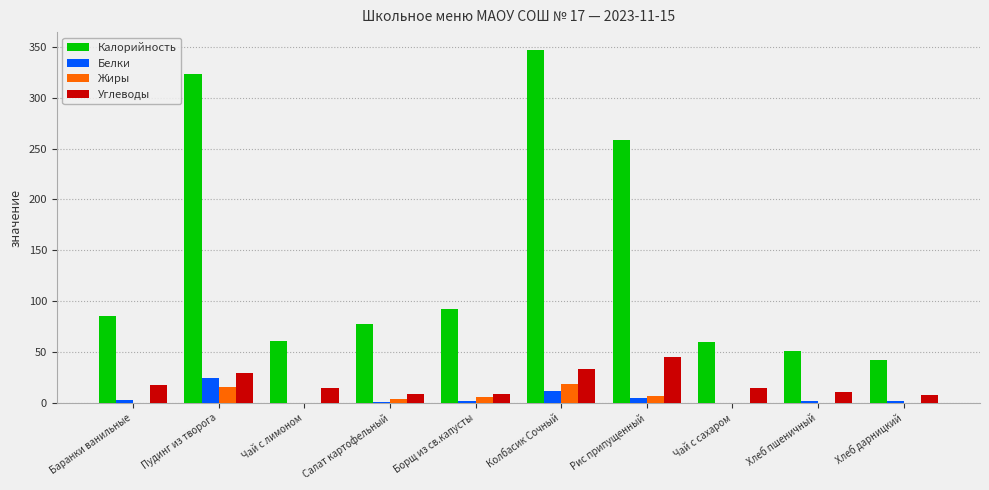

Which series has the widest spread of values?

Калорийность